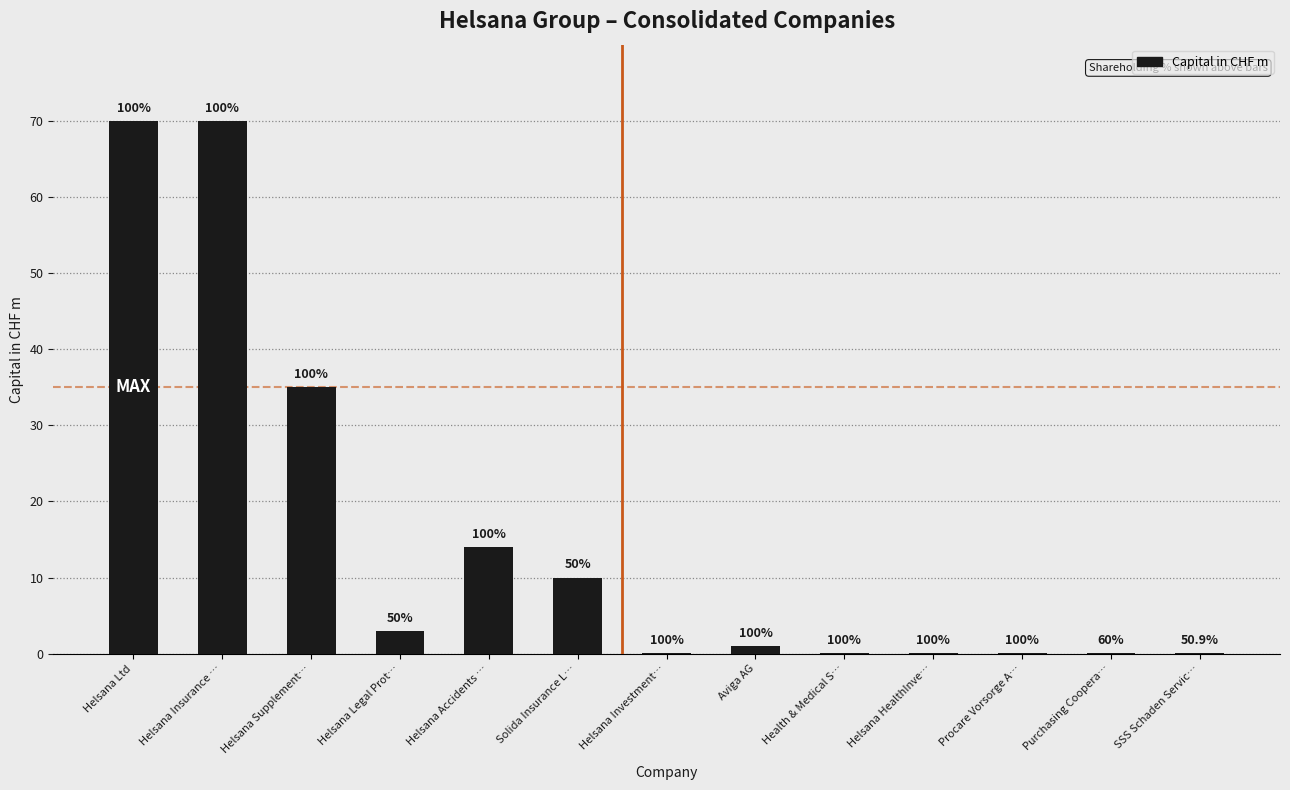

Which label corresponds to the largest value in the chart?

Helsana Ltd